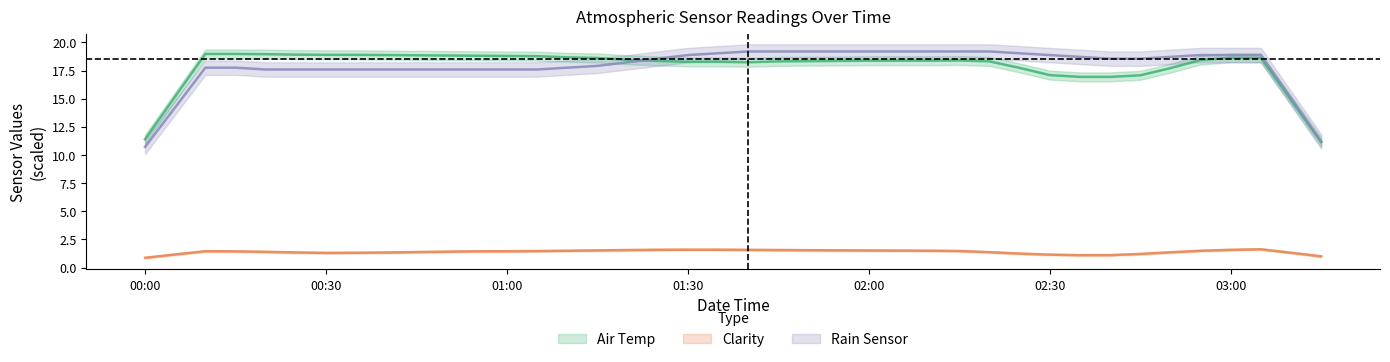

Which label corresponds to the smallest value in the chart?

2013-12-08 00:00